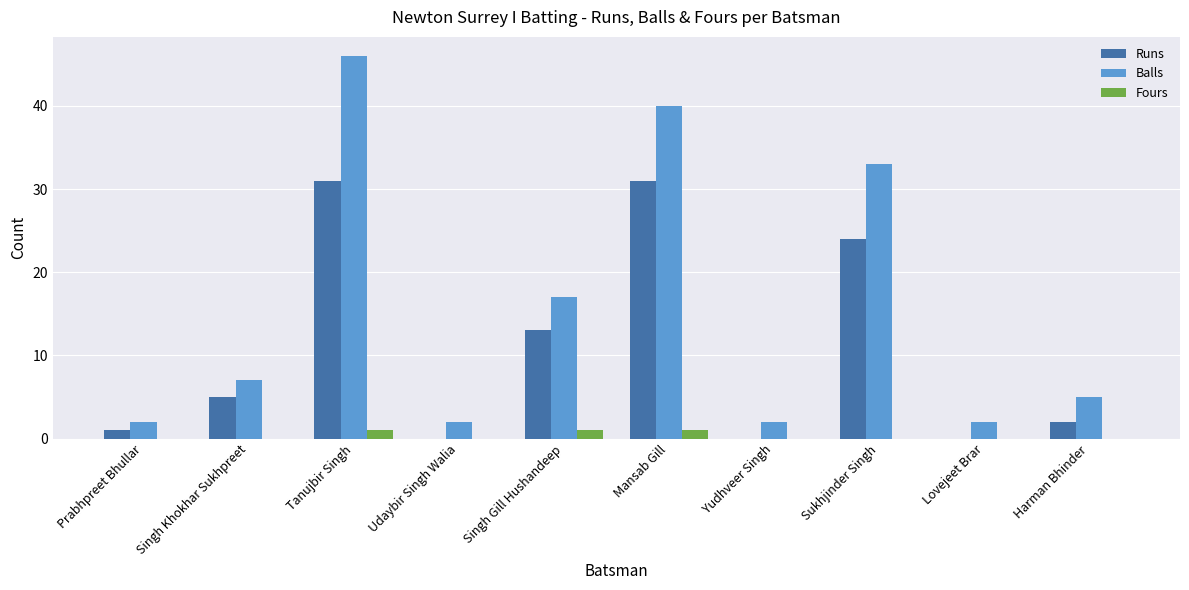

Between Udaybir Singh Walia and Mansab Gill, which series saw the biggest shift?

Balls